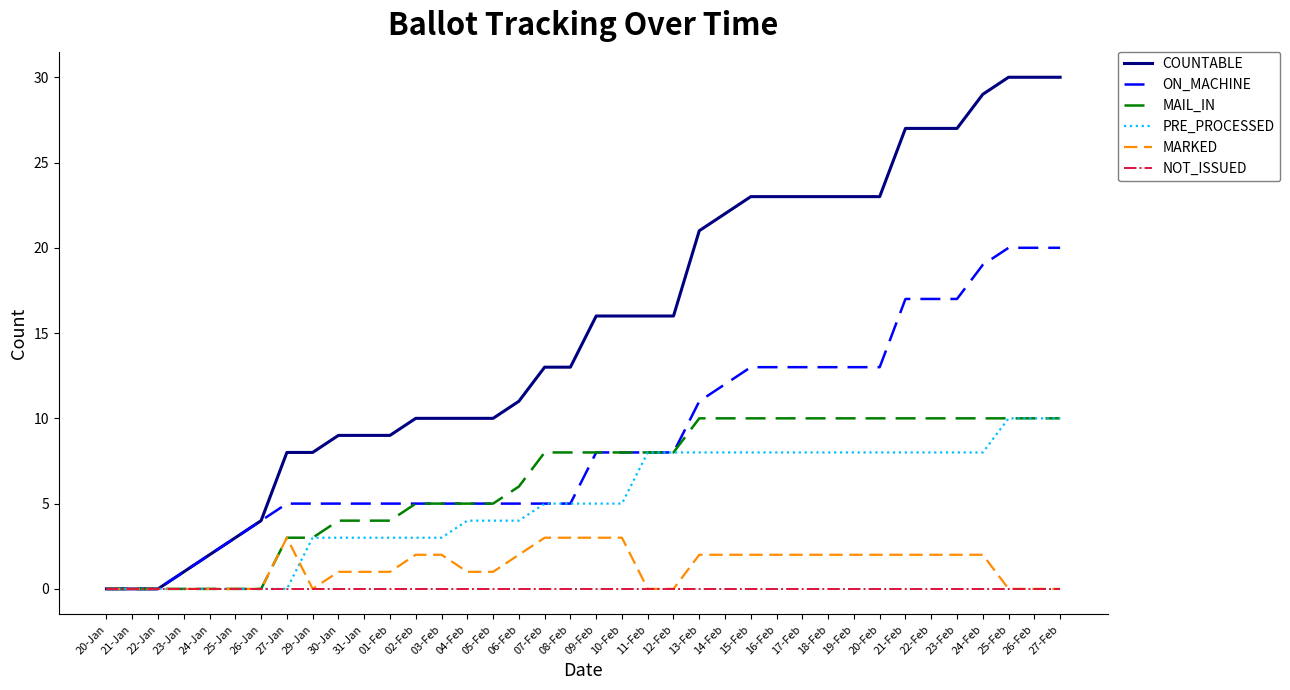

How many categories are shown in the chart?

38